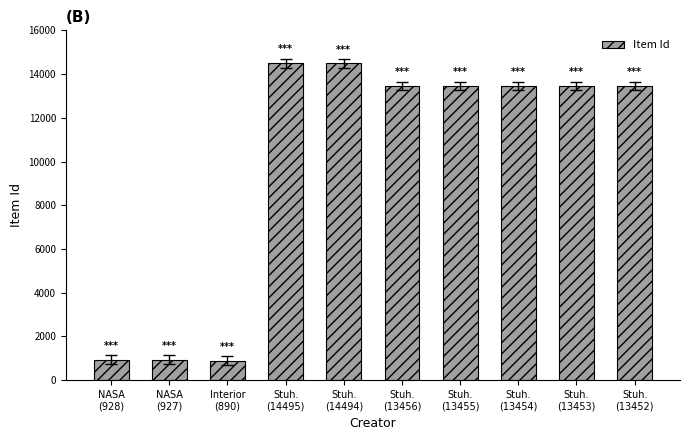

What is the change in value from Stuh.
(13455) to Stuh.
(13453)?

-2